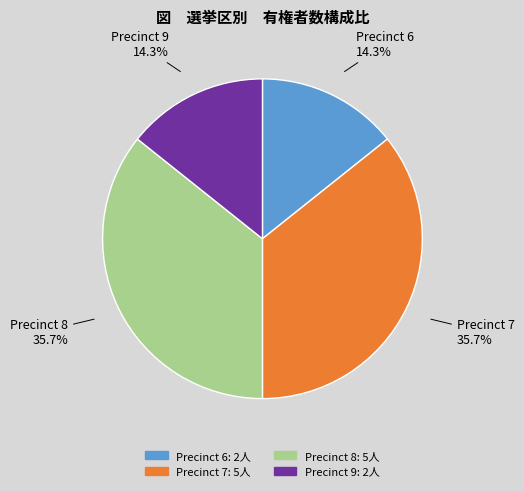

To the nearest percent, what is the combined percentage of Precinct 6 and Precinct 7?

50%